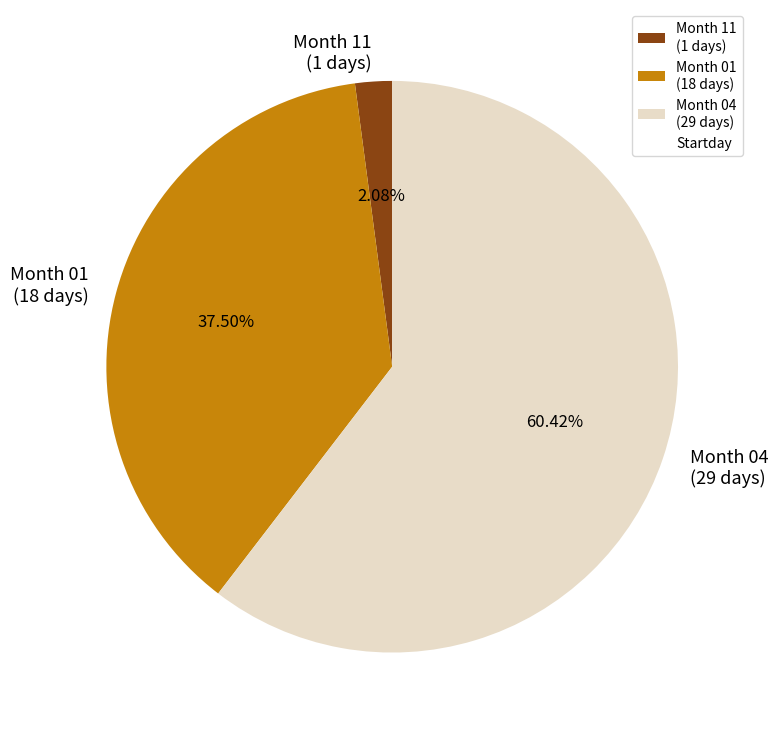

Which category has the smallest portion of the pie?

Month 11 (1 days)